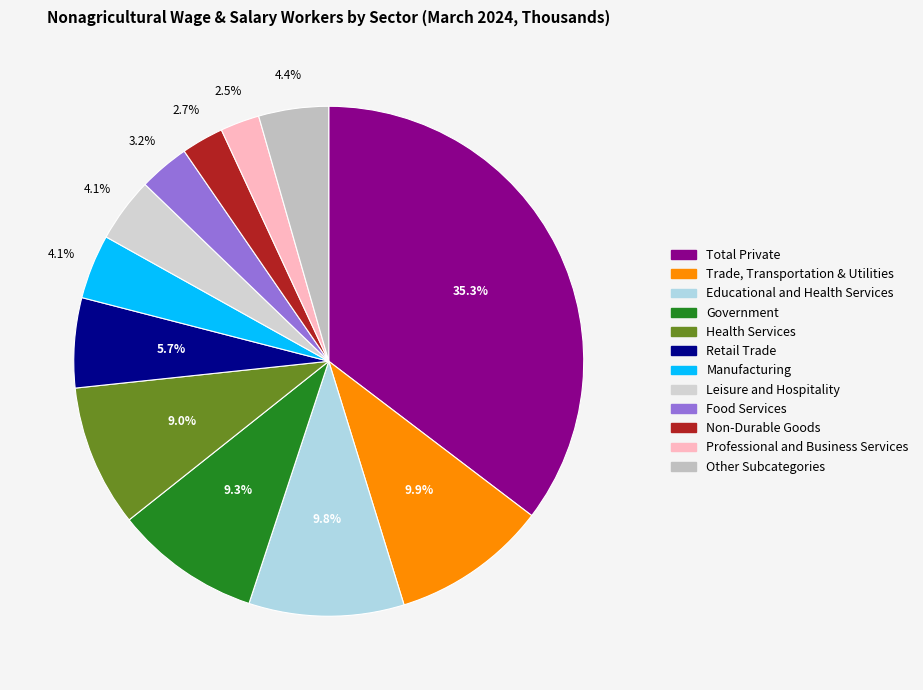

Count the number of slices in the pie.

12